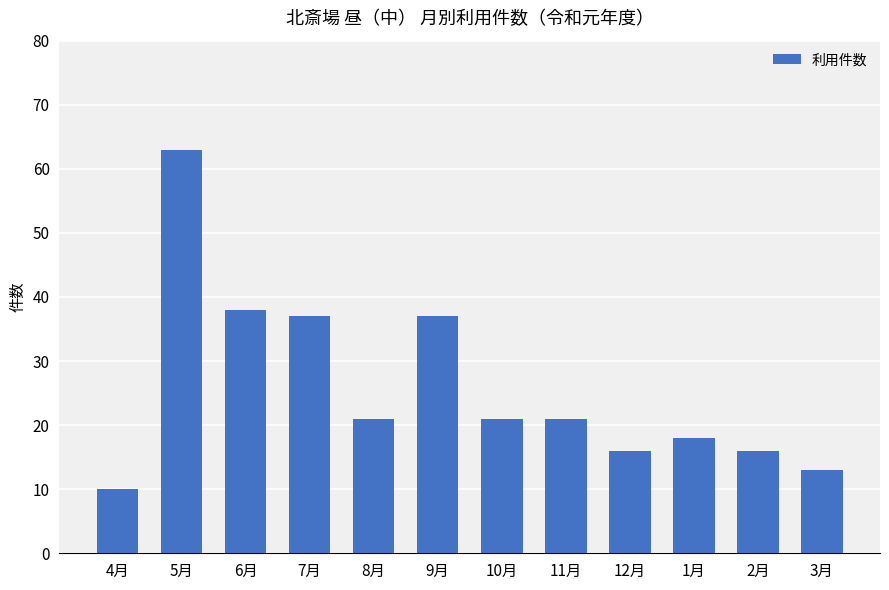

How many categories are shown in the chart?

12